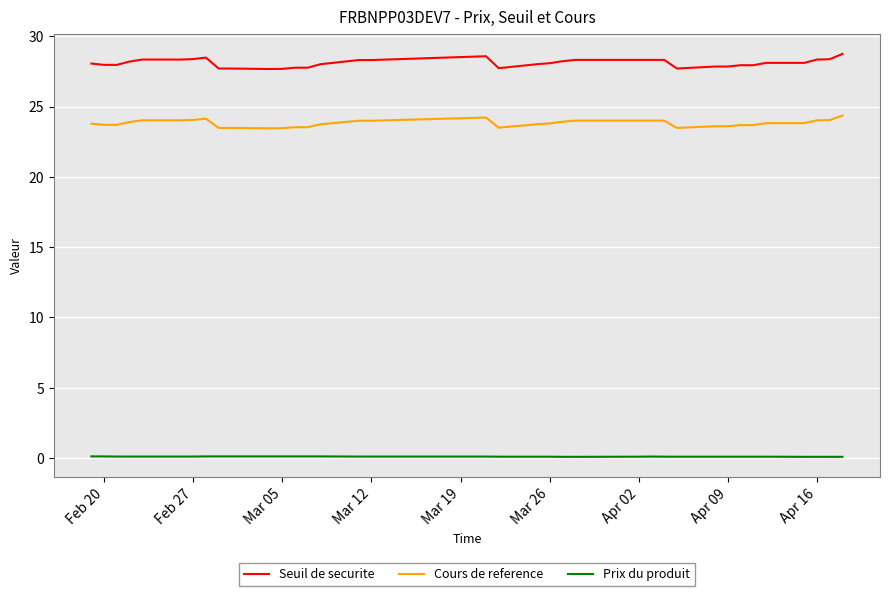

Which series has the largest total across all categories?

Seuil de securite